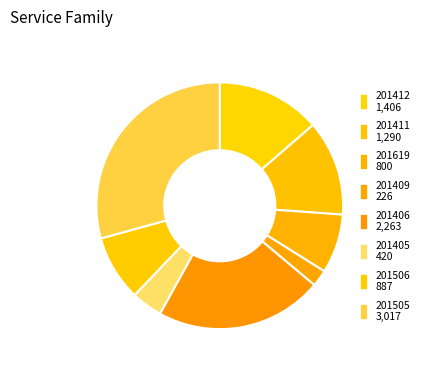

Does any single category account for the majority?

No